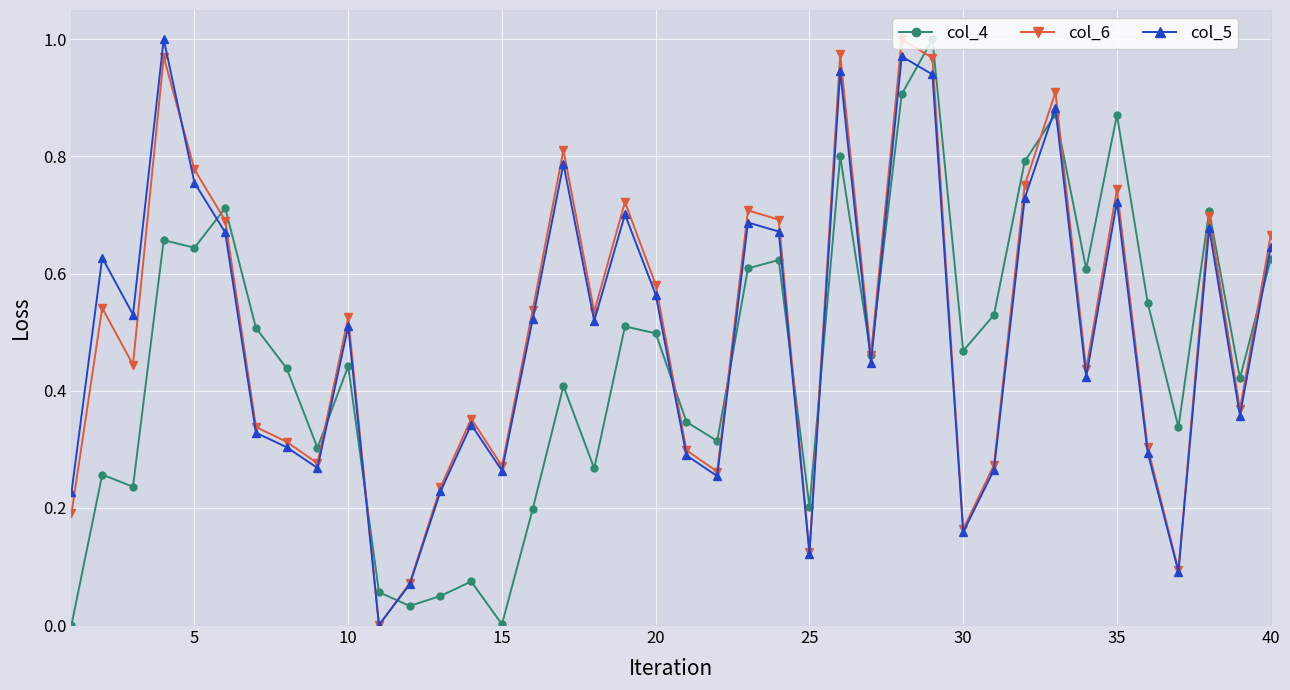

True or false: col_4 and col_5 intersect in this chart.

True